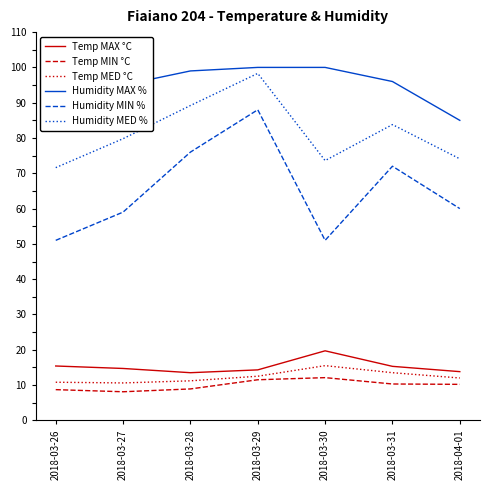

At which category is the sum across all series the highest?

2018-03-29